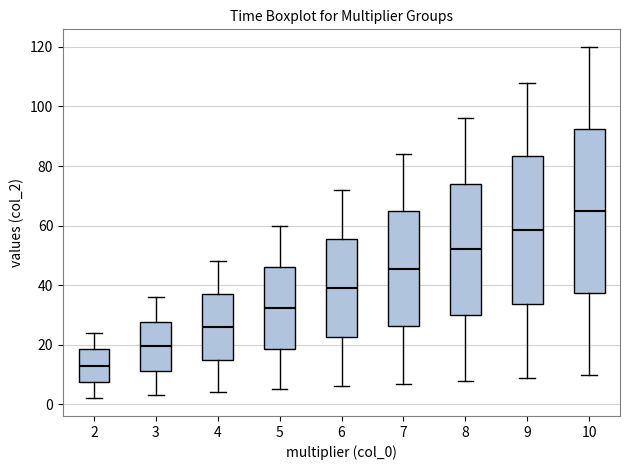

Comparing the boxes themselves (not the whiskers), which one is the tallest?

10